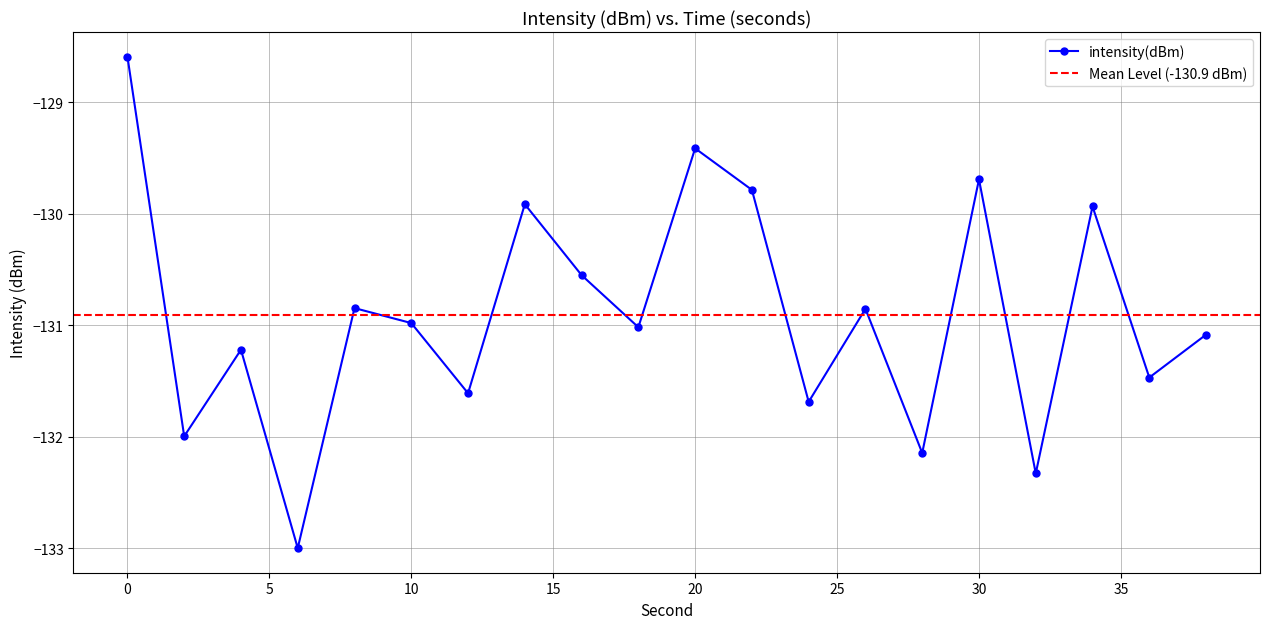

Does the chart have visible grid lines?

Yes